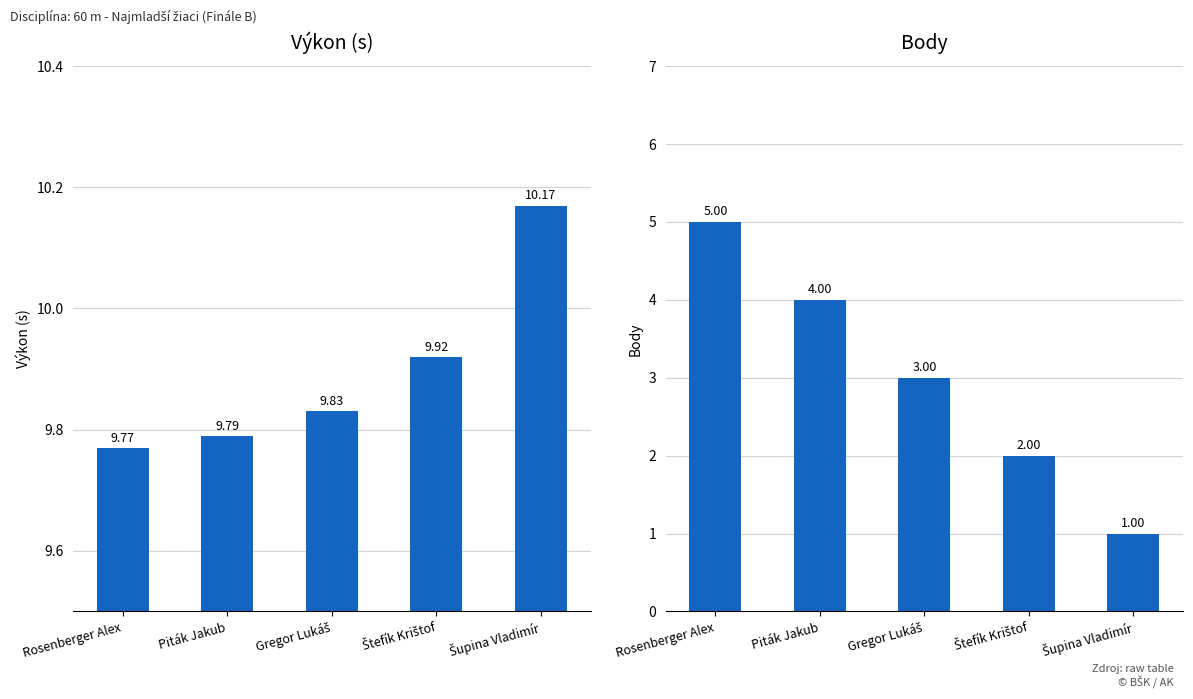

Rank the series at Rosenberger Alex from lowest to highest value.

Body, Výkon